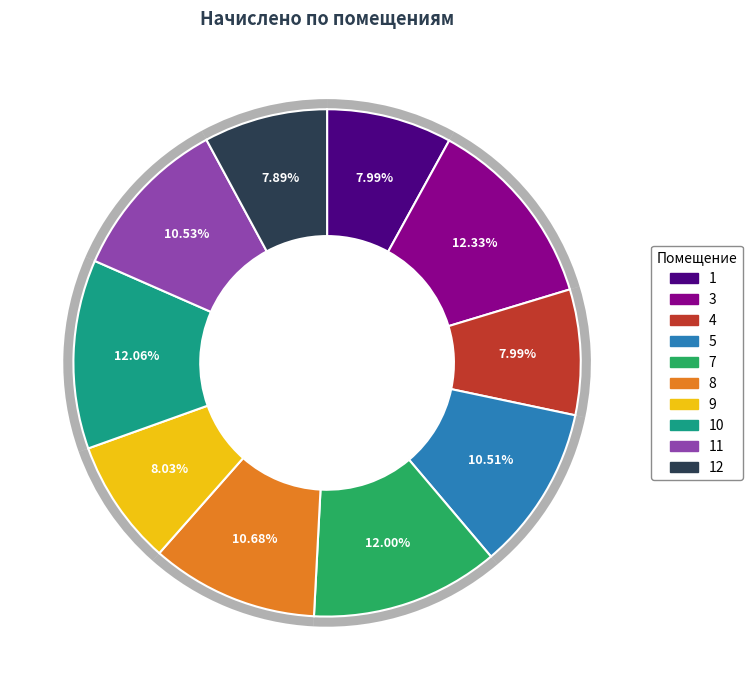

To the nearest percent, what is the combined percentage of 10 and 4?

20%